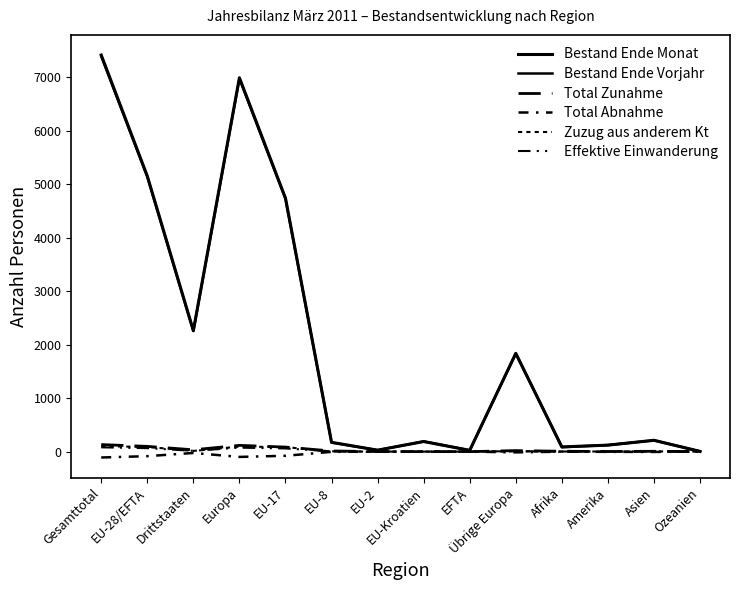

At which label does Effektive Einwanderung first exceed 6?

Gesamttotal